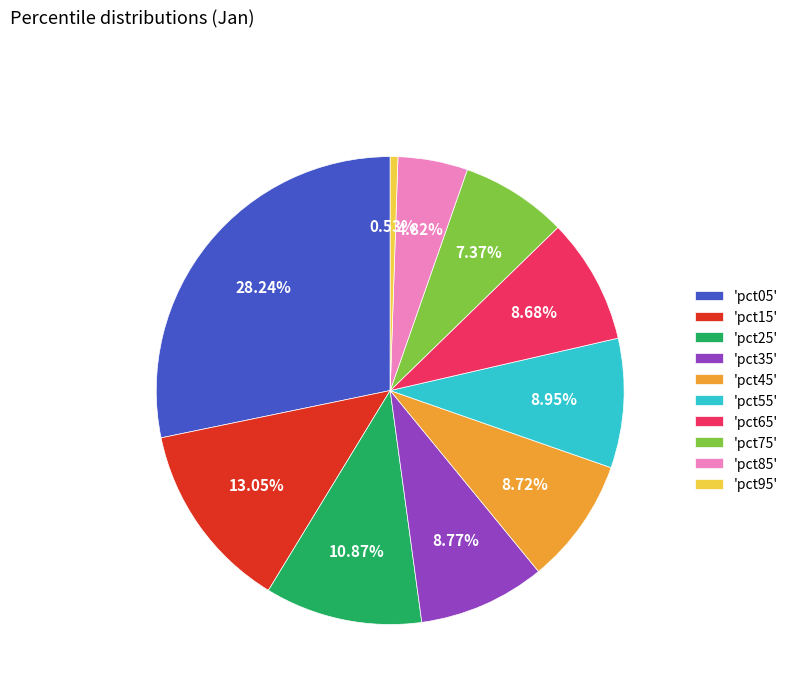

Do 'pct05' and 'pct95' together represent more than half of the pie?

No